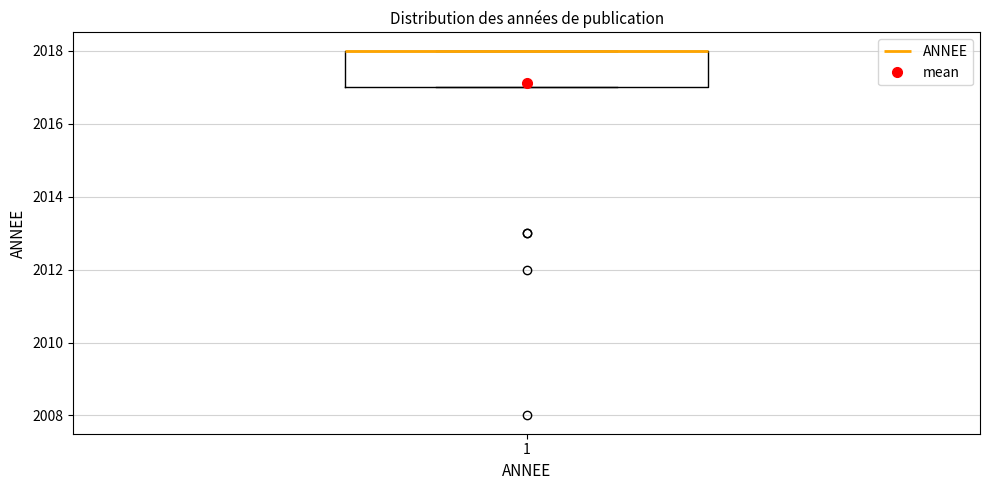

Where is the upper edge of the box at x = 1 on the y-axis? The values are not printed on the chart, so give them approximately, as read against the axis.

2018